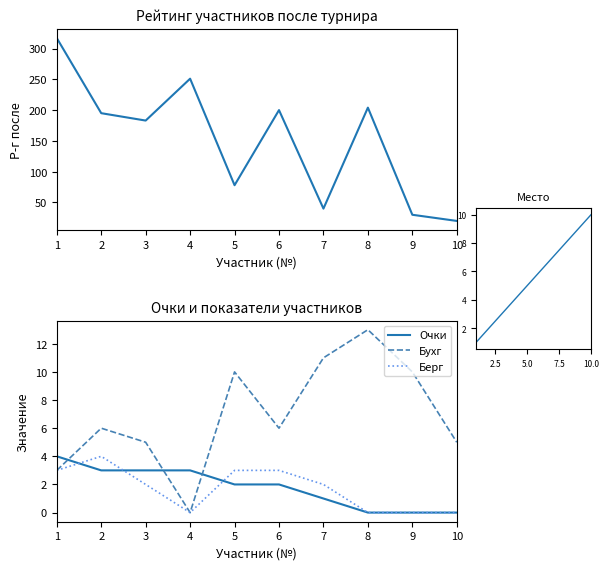

True or false: Очки has more than 2 points higher than both neighbors.

False